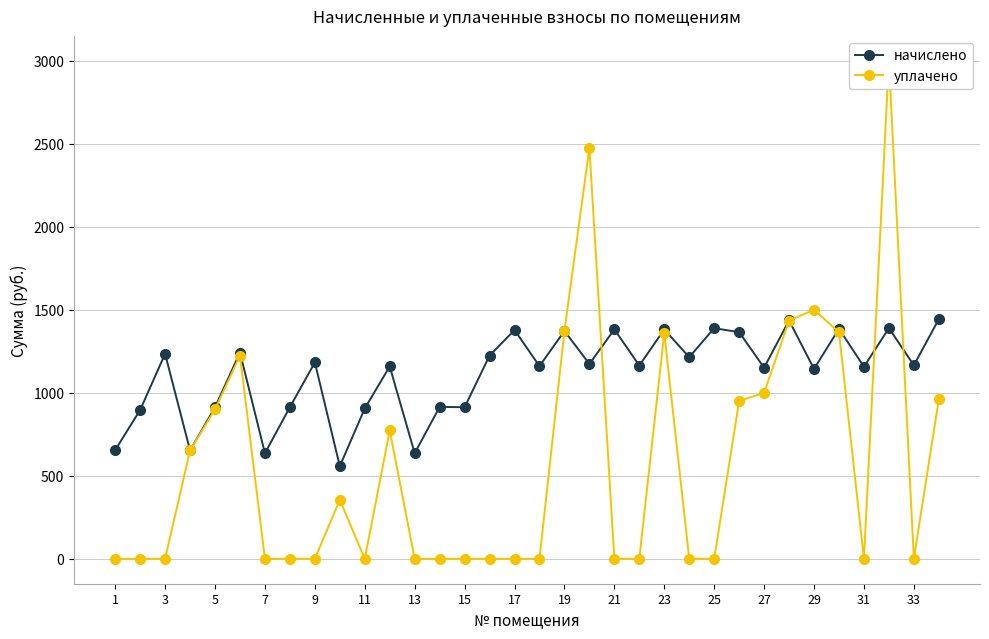

What is the spread (max minus min) of values at 21?

905.8